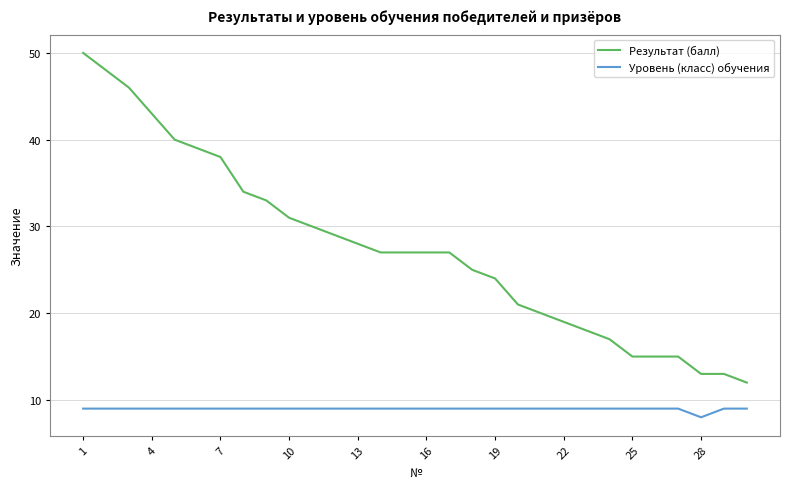

What is the sum of all Уровень (класс) обучения values?

269